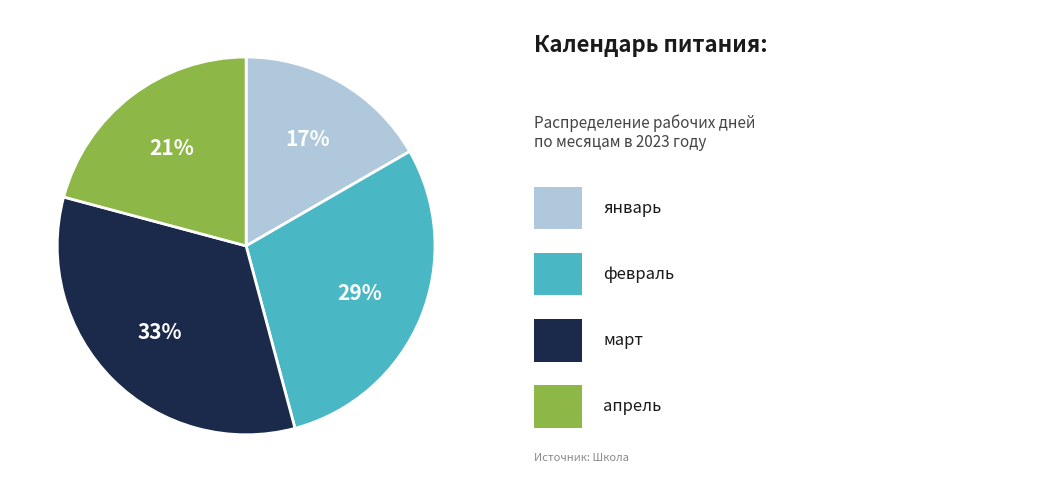

Does any single category account for the majority?

No